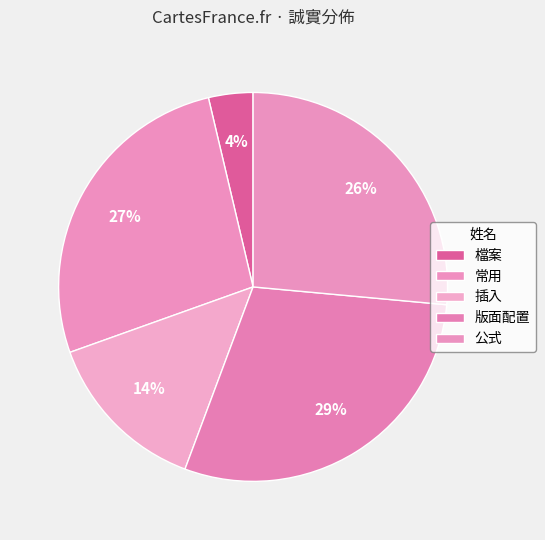

Which has a higher value, 版面配置 or 公式?

版面配置